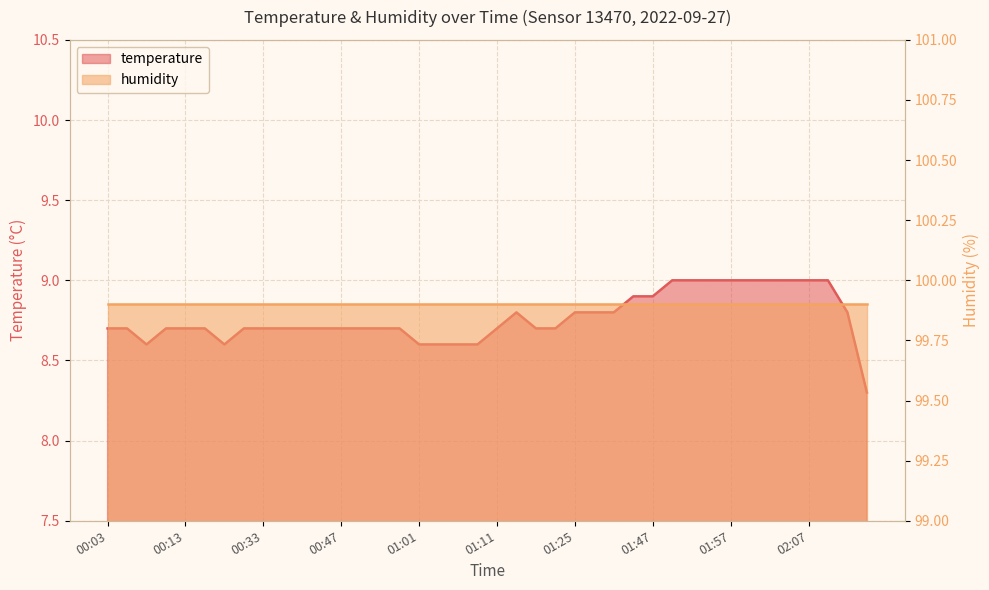

Reading right to left, list all the values displayed in this chart.

8.3	8.8	9.0	9.0	9.0	9.0	9.0	9.0	9.0	9.0	9.0	8.9	8.9	8.8	8.8	8.8	8.7	8.7	8.8	8.7	8.6	8.6	8.6	8.6	8.7	8.7	8.7	8.7	8.7	8.7	8.7	8.7	8.7	8.6	8.7	8.7	8.7	8.6	8.7	8.7